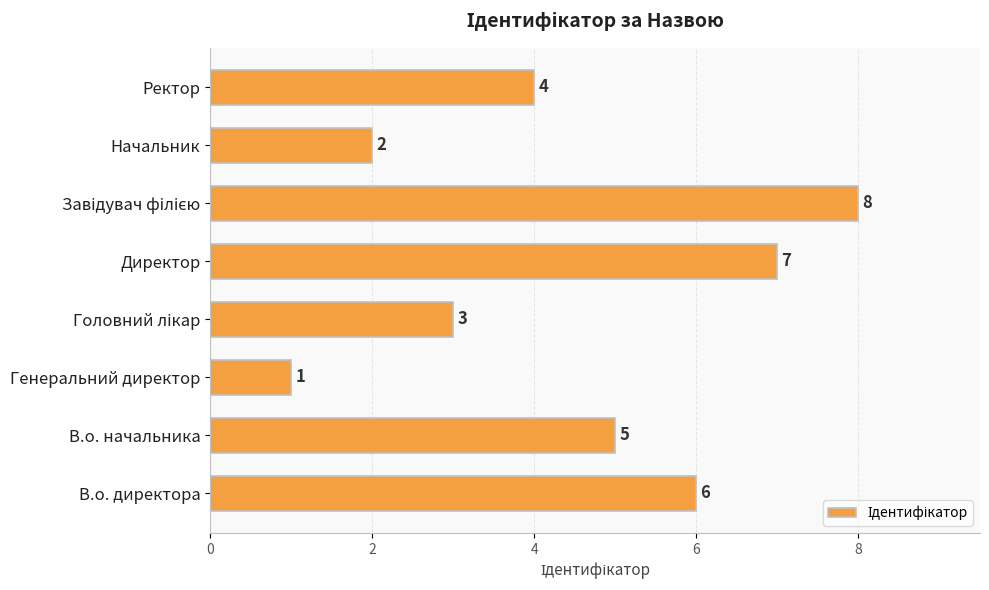

What is the maximum value shown in the chart?

8